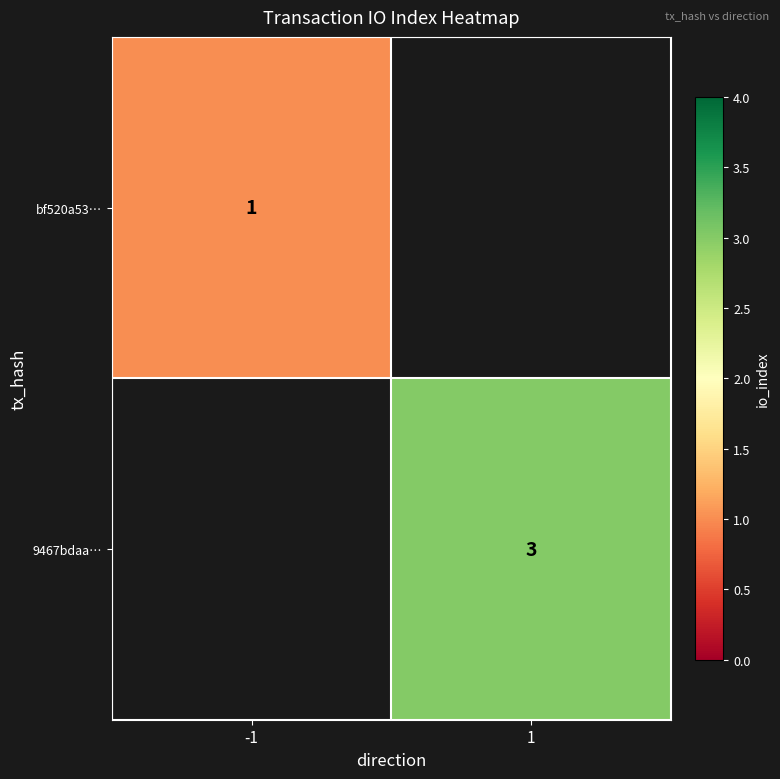

Is it true that bf520a53… equals 2 at -1?

False